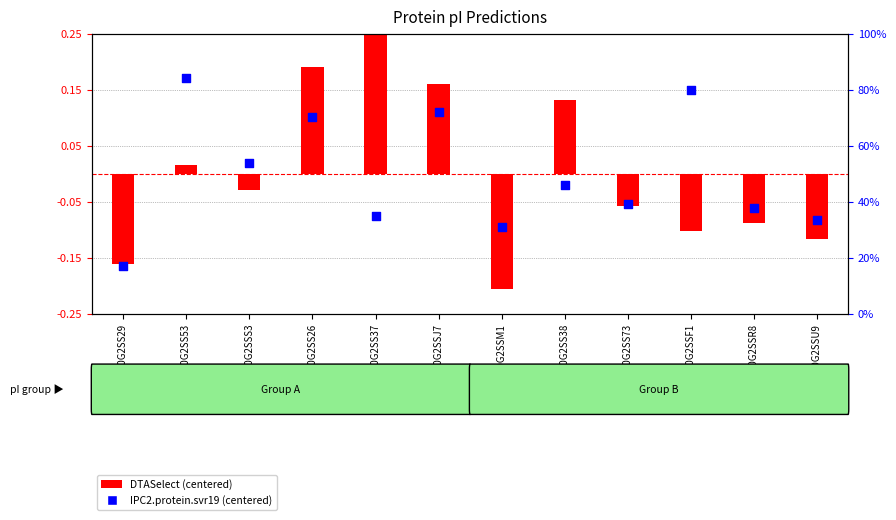

Is the value of DTASelect (centered) at A0A0G2SSS3 greater than the value of IPC2.protein.svr19 (centered) at A0A0G2SSM1?

Yes